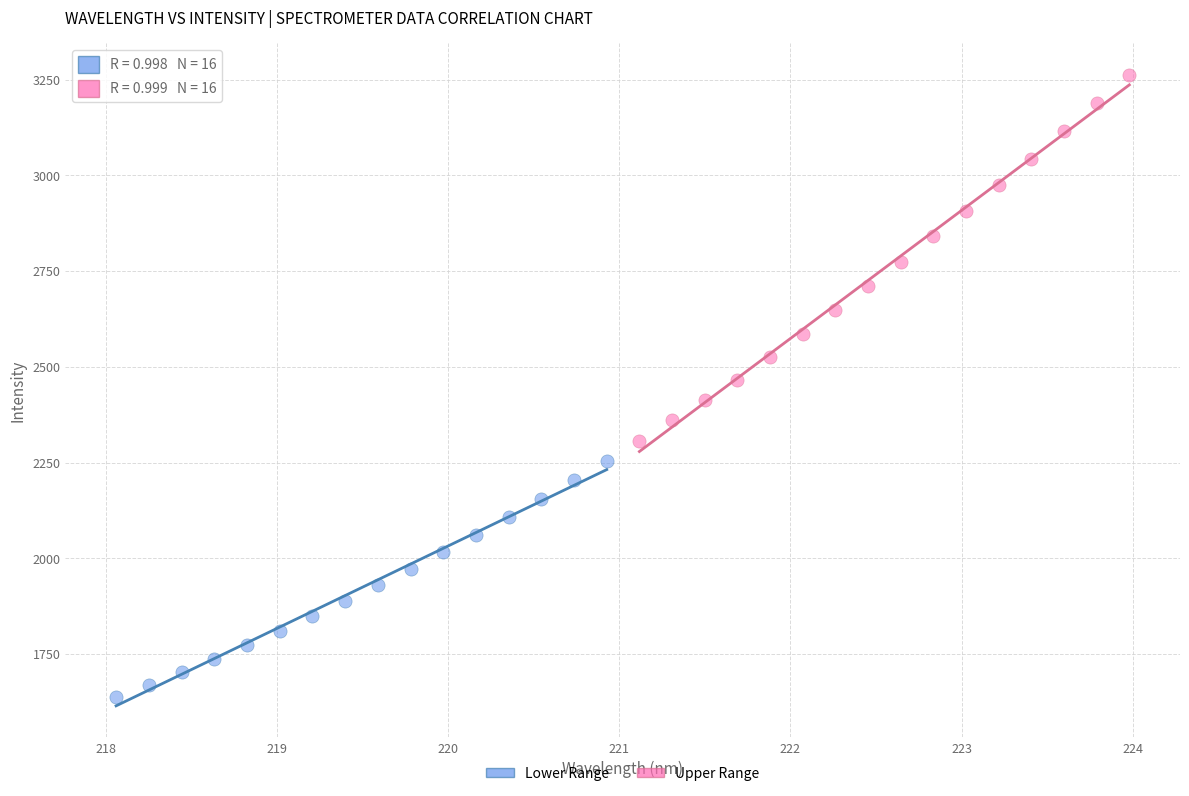

Which series contains the highest Y value?

Upper Range